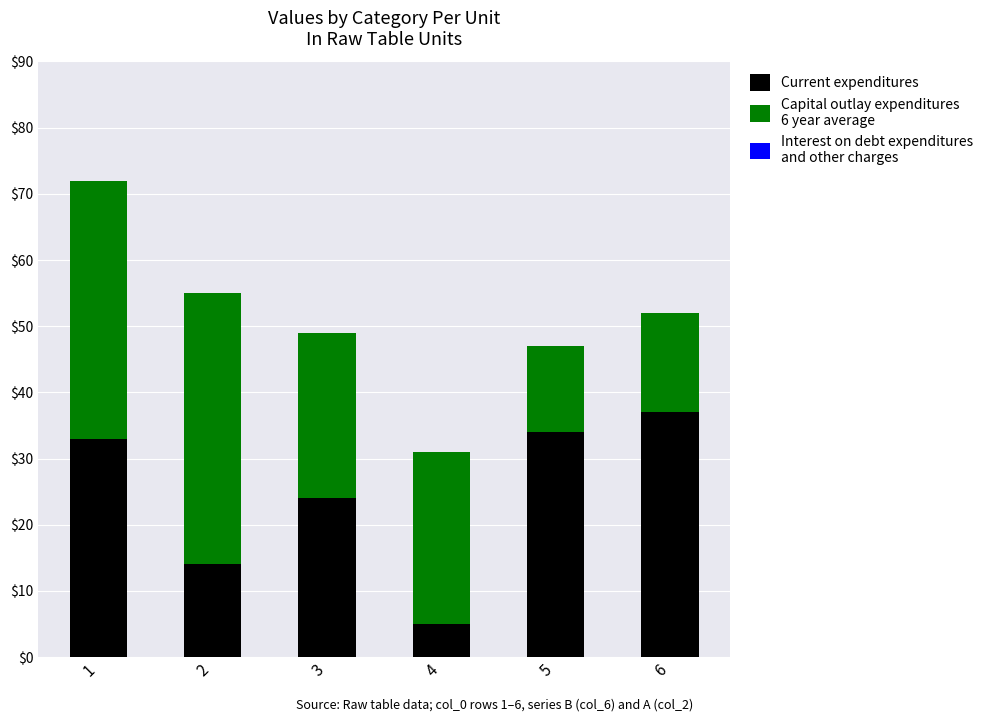

What is the total value across all series at 6?

52